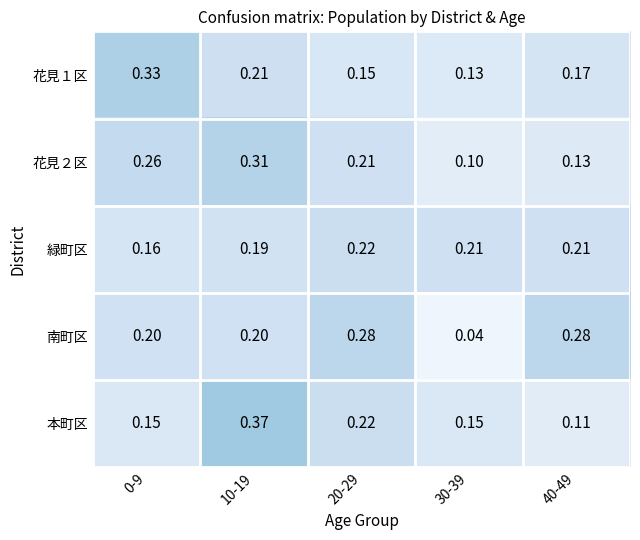

What is the spread (max minus min) of values at 40-49?

0.2